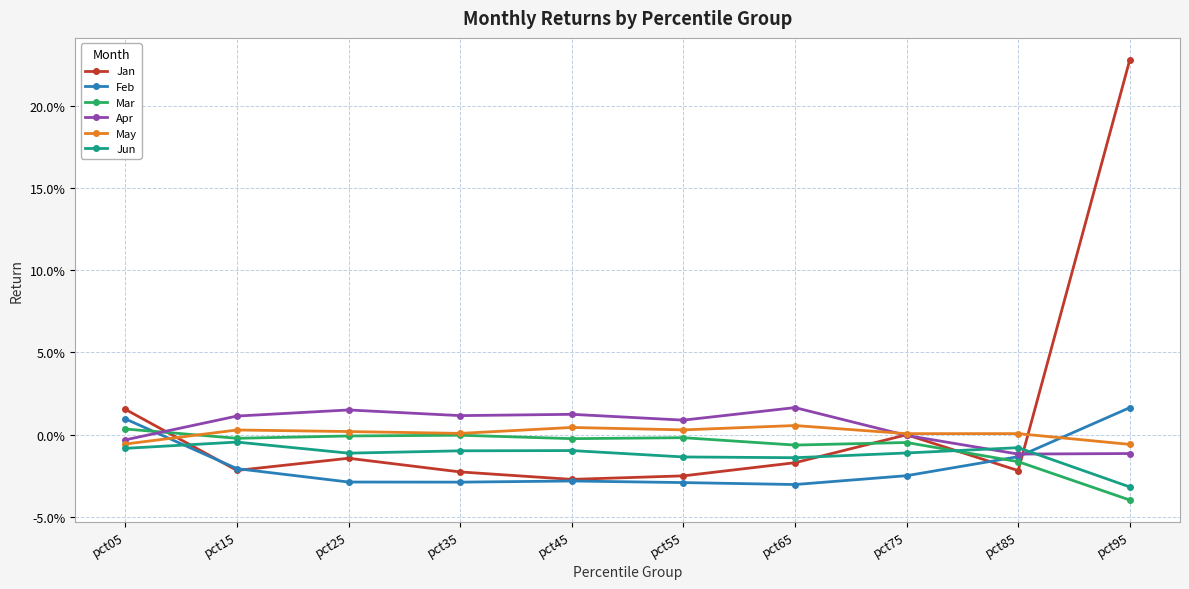

Is this an area chart (filled region under the line)?

No